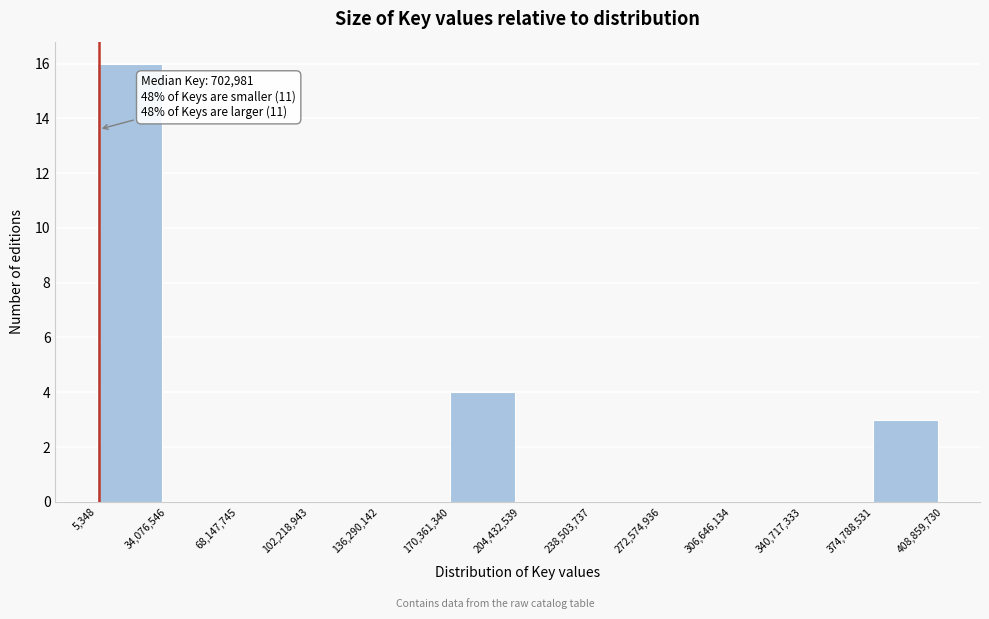

Which range on the x-axis has the tallest bar?

5,348 to 34,076,546